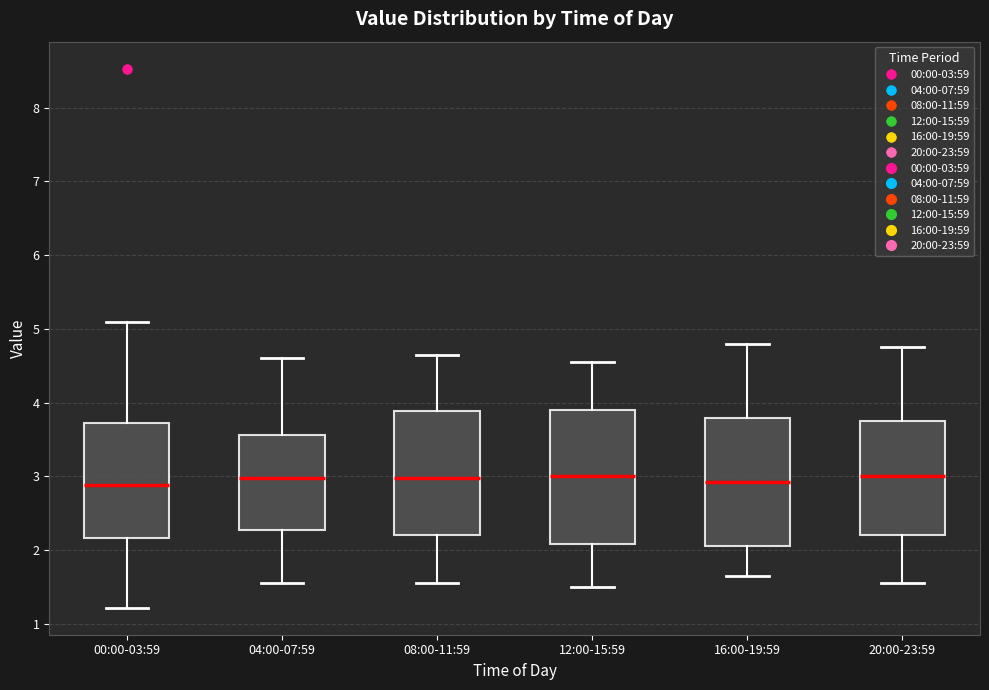

Where is the upper edge of the box for 16:00-19:59 on the y-axis? The values are not printed on the chart, so give them approximately, as read against the axis.

3.8